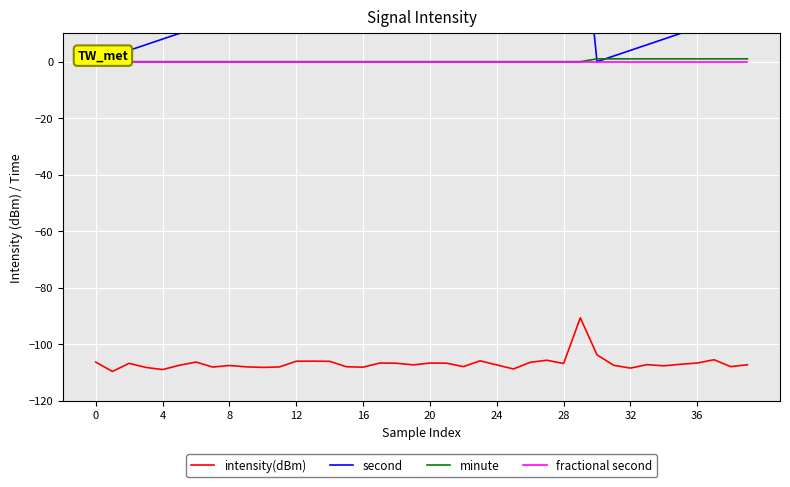

True or false: minute and fractional second intersect in this chart.

False